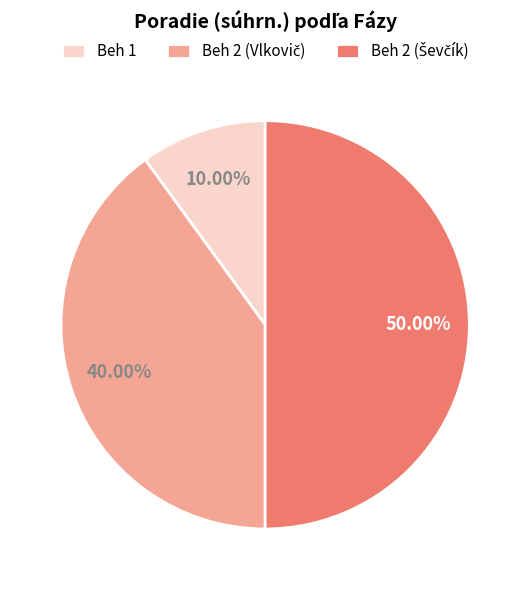

Approximately how many times larger is the value at Beh 2 (Ševčík) compared to Beh 1?

5.0